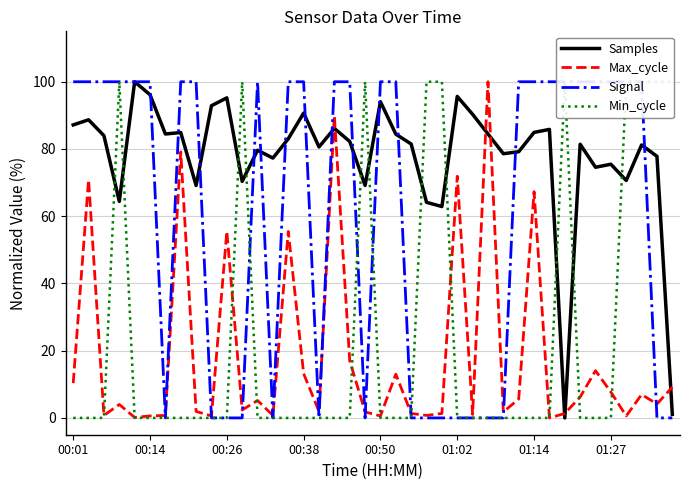

How many interior local peaks does the Samples series have?

13